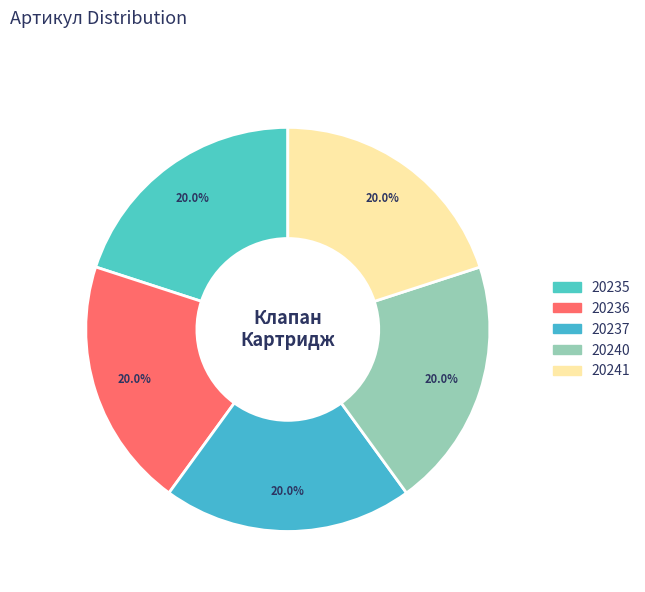

Combined, do 20241 and 20235 account for over 50%?

No